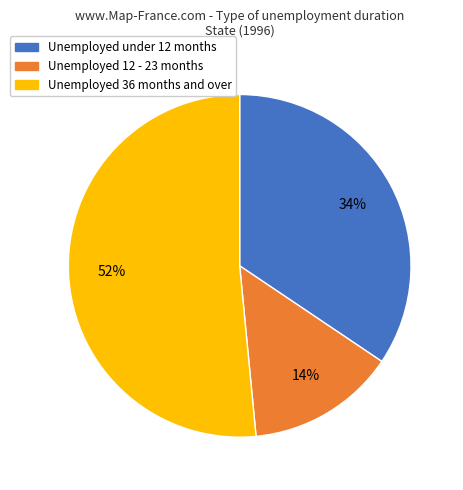

To the nearest percent, what is the average slice percentage?

33%